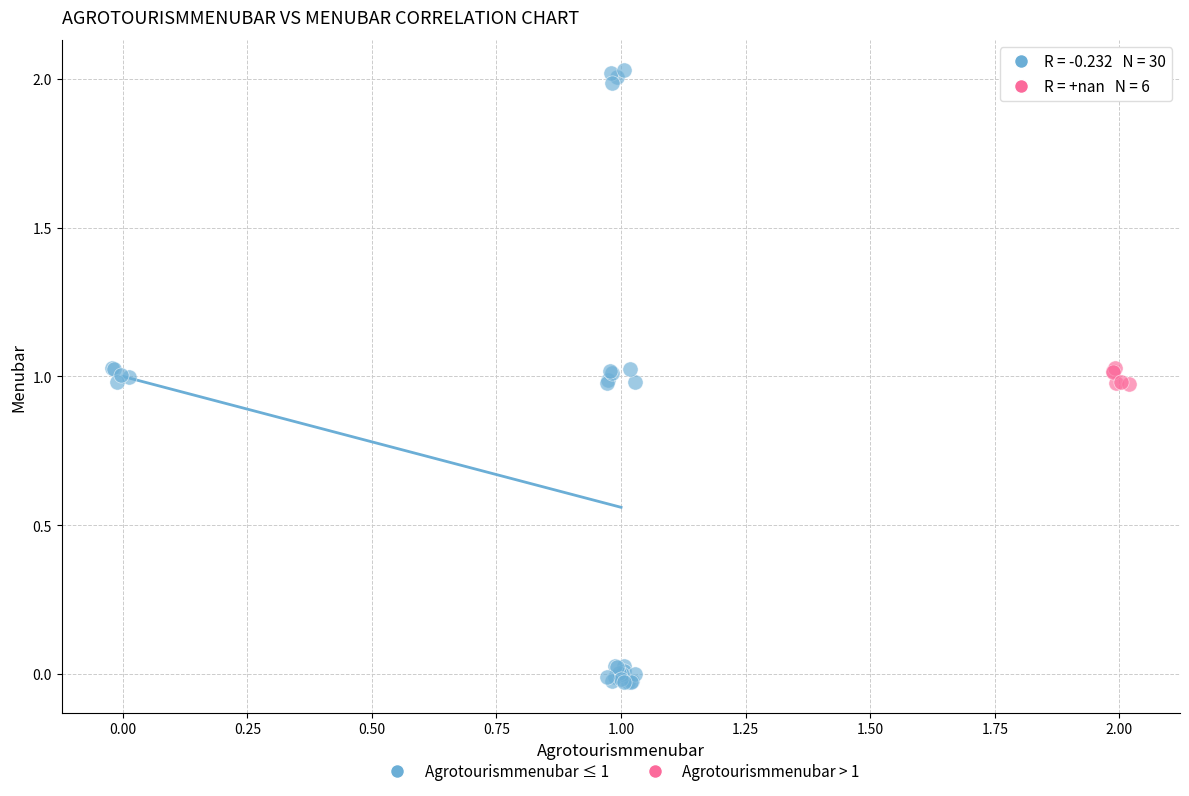

Which series reaches the maximum Y coordinate?

Agrotourismmenubar ≤ 1